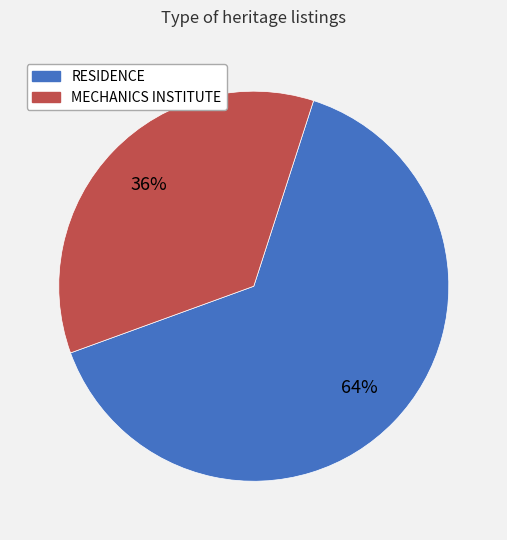

Count the number of slices in the pie.

2